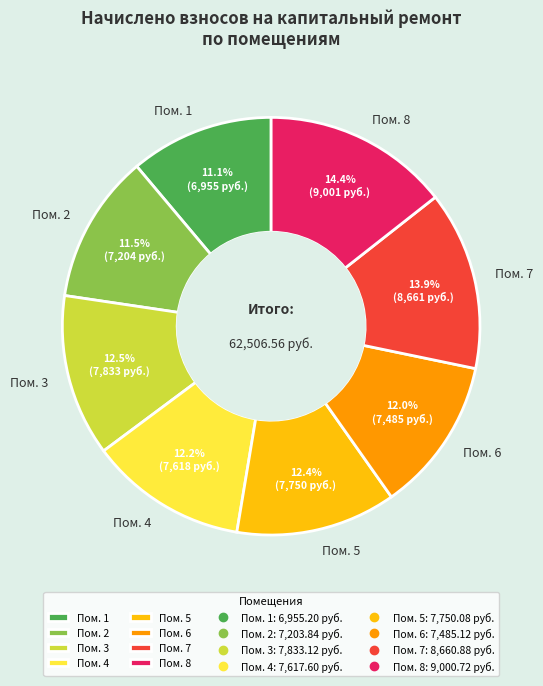

Approximately how many times larger is the value at Пом. 2 compared to Пом. 7?

0.8